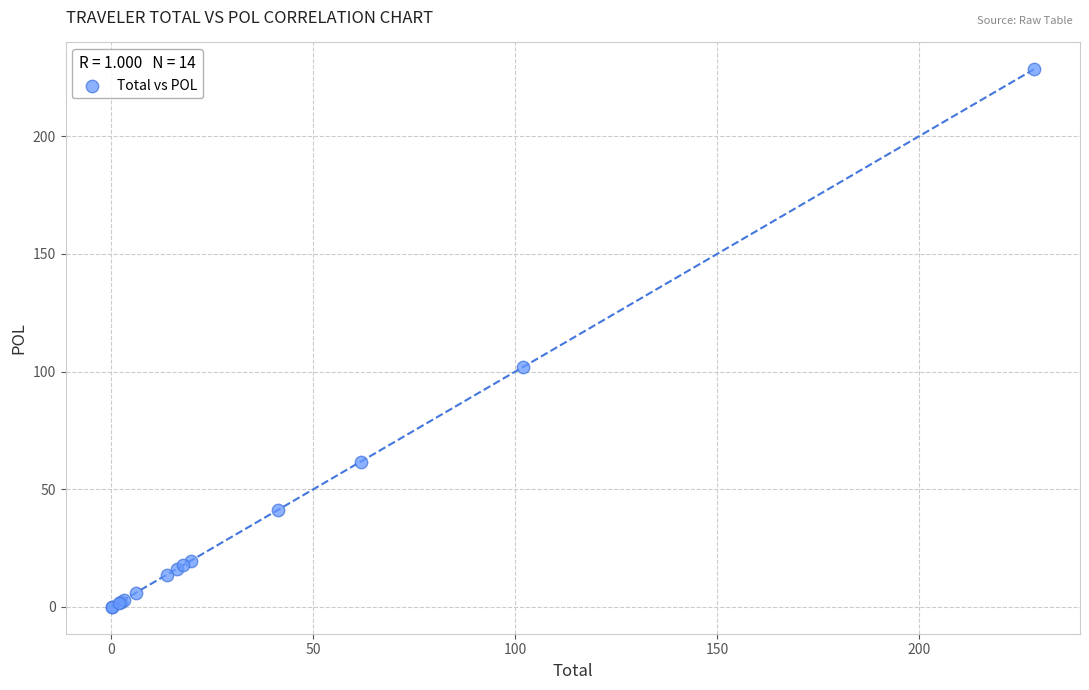

What Y value in the scatter plot is closest to 114?

101.8